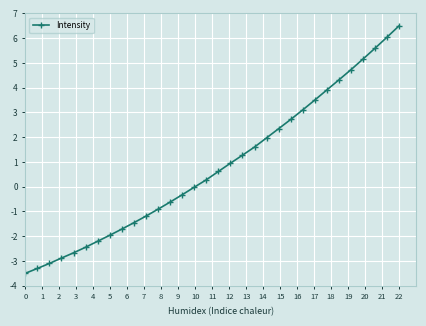

What is the difference between the maximum and second lowest values?

9.8